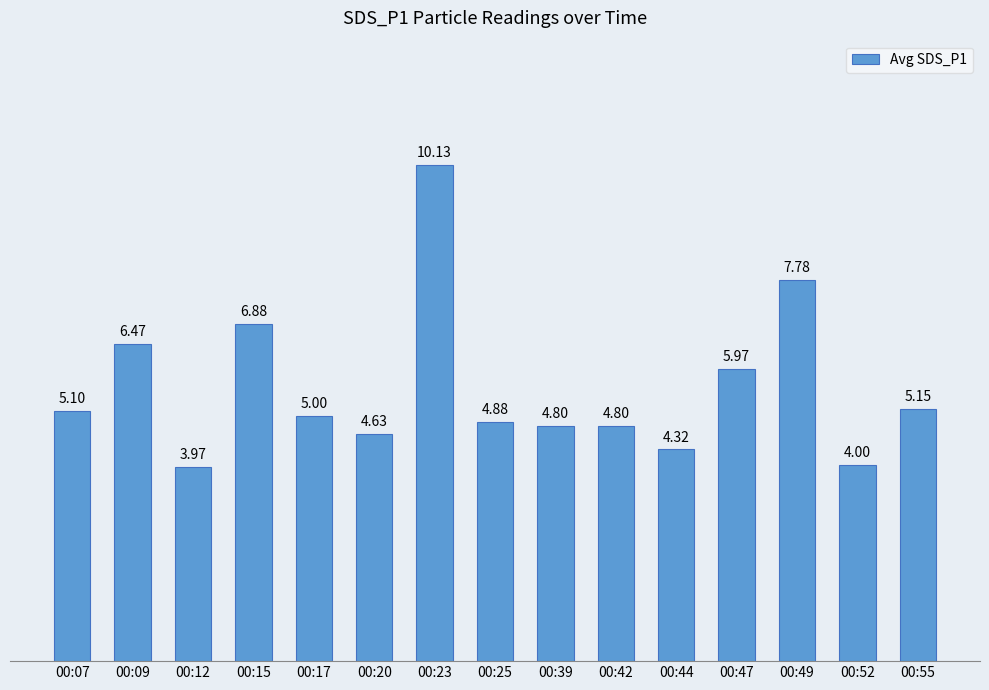

What is the difference between the second highest and second lowest values?

3.8